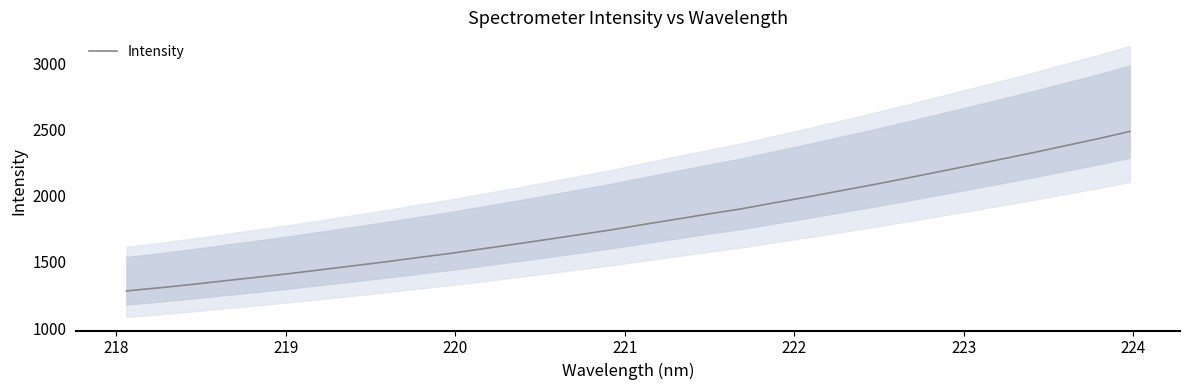

What is the average value?

1806.1